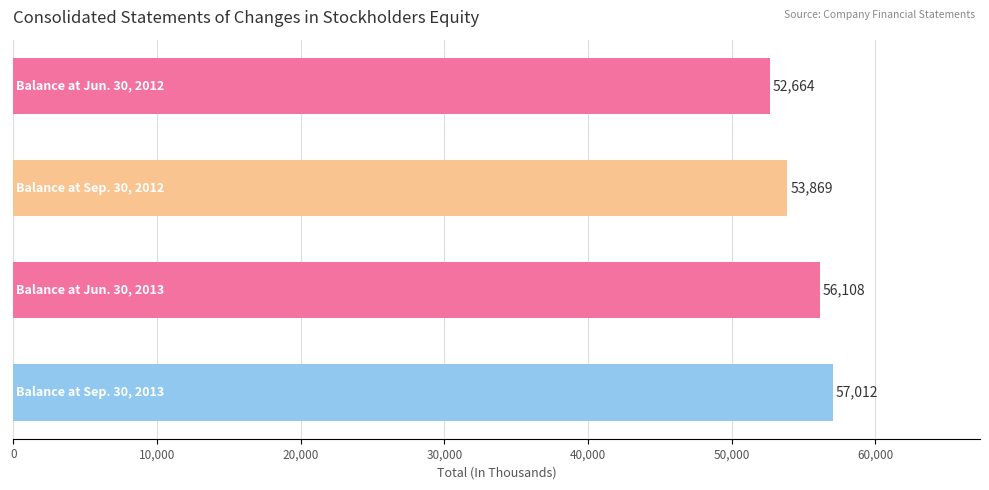

How many values are between 53869 and 57012?

3